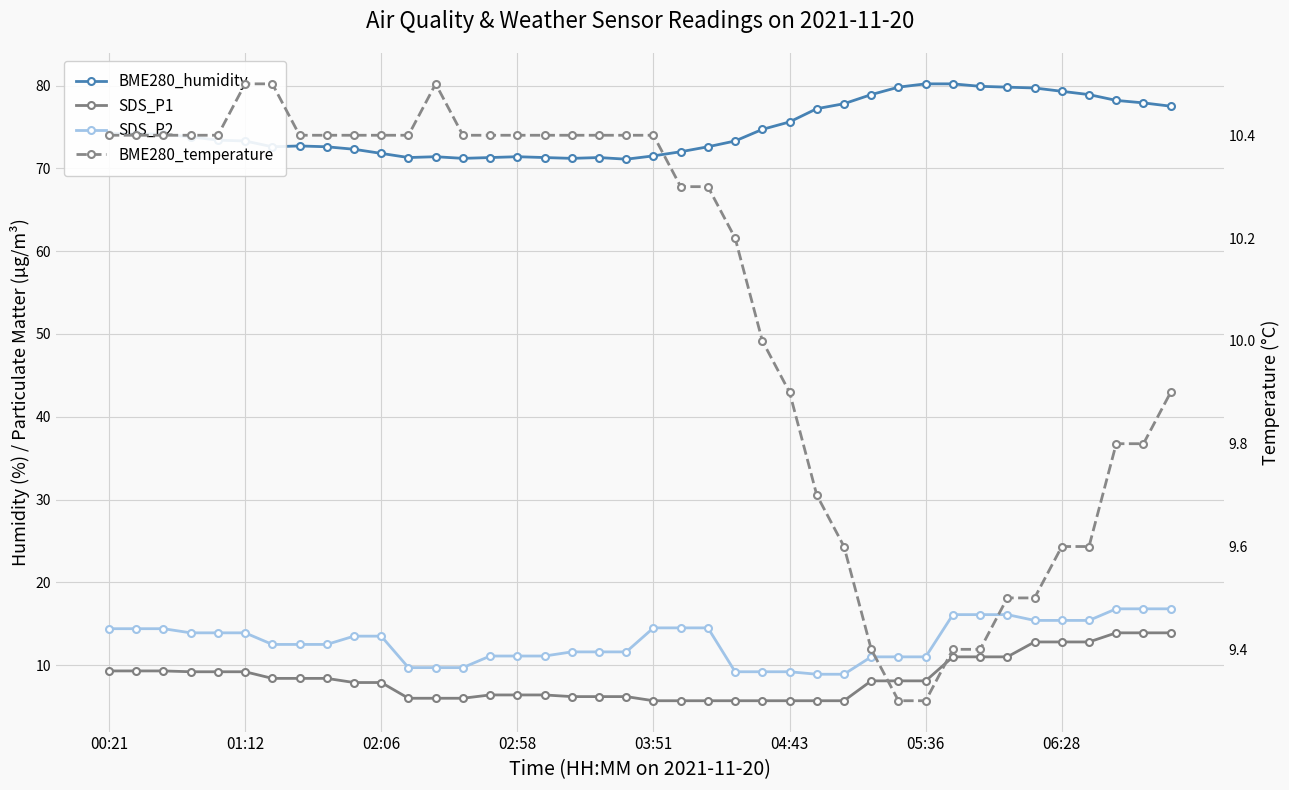

What is the average value of the BME280_humidity series?

74.8